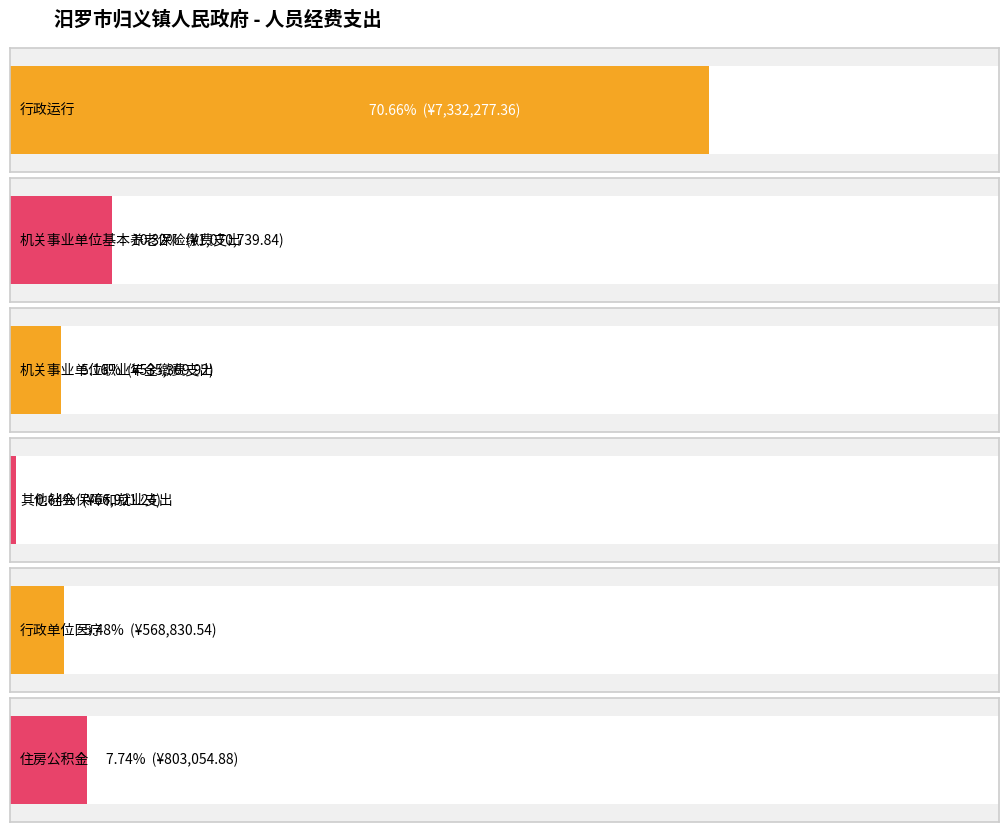

What is the difference between the maximum and minimum values?

7265356.1